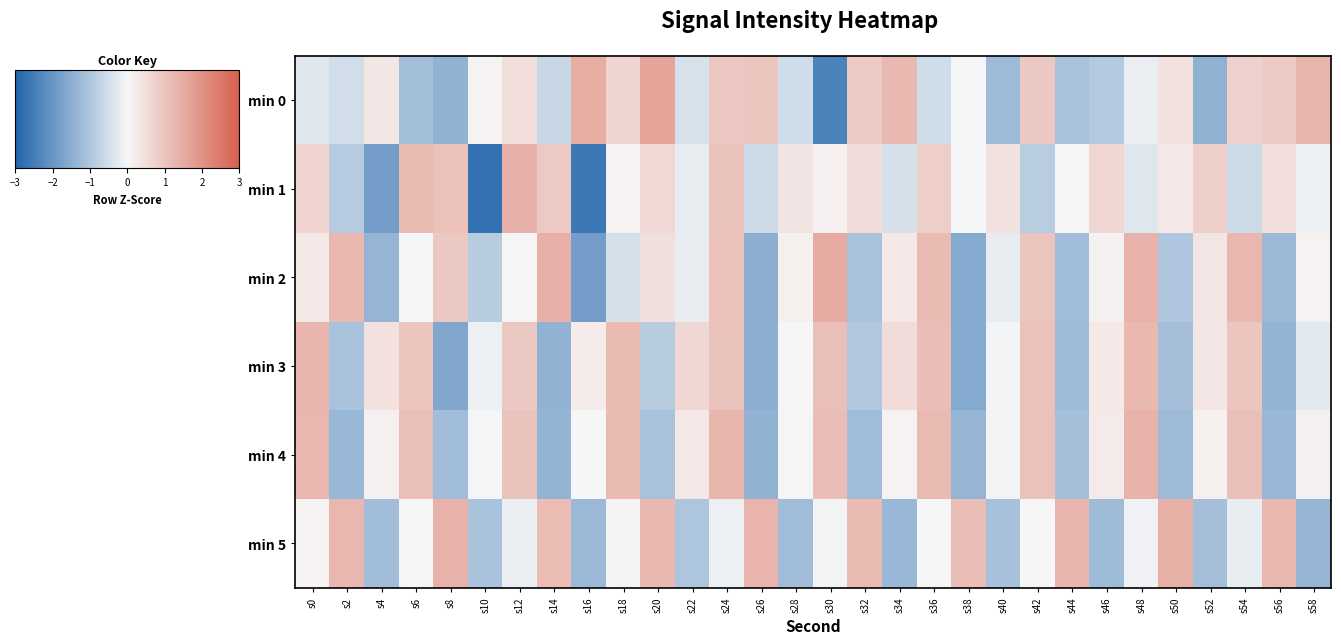

Reading right to left, what are all the values shown in this chart?

min 0: s58=1.3	s56=0.9	s54=0.7	s52=-1.4	s50=0.4	s48=-0.2	s46=-0.9	s44=-1.1	s42=0.9	s40=-1.3	s38=-0.0	s36=-0.6	s34=1.2	s32=0.9	s30=-2.4	s28=-0.6	s26=1.0	s24=1.0	s22=-0.4	s20=1.6	s18=0.7	s16=1.4	s14=-0.6	s12=0.5	s10=0.1	s8=-1.4	s6=-1.2	s4=0.3	s2=-0.5	s0=-0.3
min 1: s58=-0.1	s56=0.5	s54=-0.6	s52=0.8	s50=0.3	s48=-0.3	s46=0.6	s44=0.0	s42=-0.9	s40=0.4	s38=-0.0	s36=0.8	s34=-0.5	s32=0.5	s30=0.1	s28=0.4	s26=-0.6	s24=1.0	s22=-0.2	s20=0.6	s18=0.1	s16=-2.6	s14=0.9	s12=1.4	s10=-2.7	s8=1.1	s6=1.2	s4=-1.8	s2=-0.9	s0=0.7
min 2: s58=0.1	s56=-1.3	s54=1.3	s52=0.3	s50=-1.0	s48=1.3	s46=0.1	s44=-1.2	s42=1.0	s40=-0.2	s38=-1.6	s36=1.2	s34=0.3	s32=-1.1	s30=1.5	s28=0.1	s26=-1.5	s24=1.1	s22=-0.2	s20=0.5	s18=-0.5	s16=-1.8	s14=1.4	s12=0.0	s10=-0.9	s8=0.9	s6=-0.0	s4=-1.3	s2=1.2	s0=0.3
min 3: s58=-0.3	s56=-1.4	s54=1.0	s52=0.4	s50=-1.1	s48=1.2	s46=0.3	s44=-1.2	s42=1.1	s40=-0.1	s38=-1.6	s36=1.1	s34=0.5	s32=-1.0	s30=1.1	s28=-0.0	s26=-1.5	s24=1.0	s22=0.6	s20=-0.9	s18=1.2	s16=0.2	s14=-1.4	s12=0.9	s10=-0.1	s8=-1.6	s6=1.0	s4=0.4	s2=-1.1	s0=1.3
min 4: s58=0.1	s56=-1.3	s54=1.1	s52=0.2	s50=-1.3	s48=1.3	s46=0.2	s44=-1.1	s42=1.1	s40=-0.1	s38=-1.3	s36=1.2	s34=0.1	s32=-1.2	s30=1.1	s28=0.0	s26=-1.4	s24=1.3	s22=0.3	s20=-1.1	s18=1.2	s16=-0.0	s14=-1.4	s12=1.0	s10=-0.0	s8=-1.2	s6=1.1	s4=0.1	s2=-1.3	s0=1.3
min 5: s58=-1.3	s56=1.2	s54=-0.2	s52=-1.1	s50=1.4	s48=-0.1	s46=-1.2	s44=1.3	s42=-0.0	s40=-1.1	s38=1.1	s36=0.0	s34=-1.3	s32=1.2	s30=-0.1	s28=-1.2	s26=1.3	s24=-0.1	s22=-1.0	s20=1.2	s18=0.1	s16=-1.3	s14=1.2	s12=-0.2	s10=-1.1	s8=1.4	s6=-0.0	s4=-1.2	s2=1.3	s0=0.1